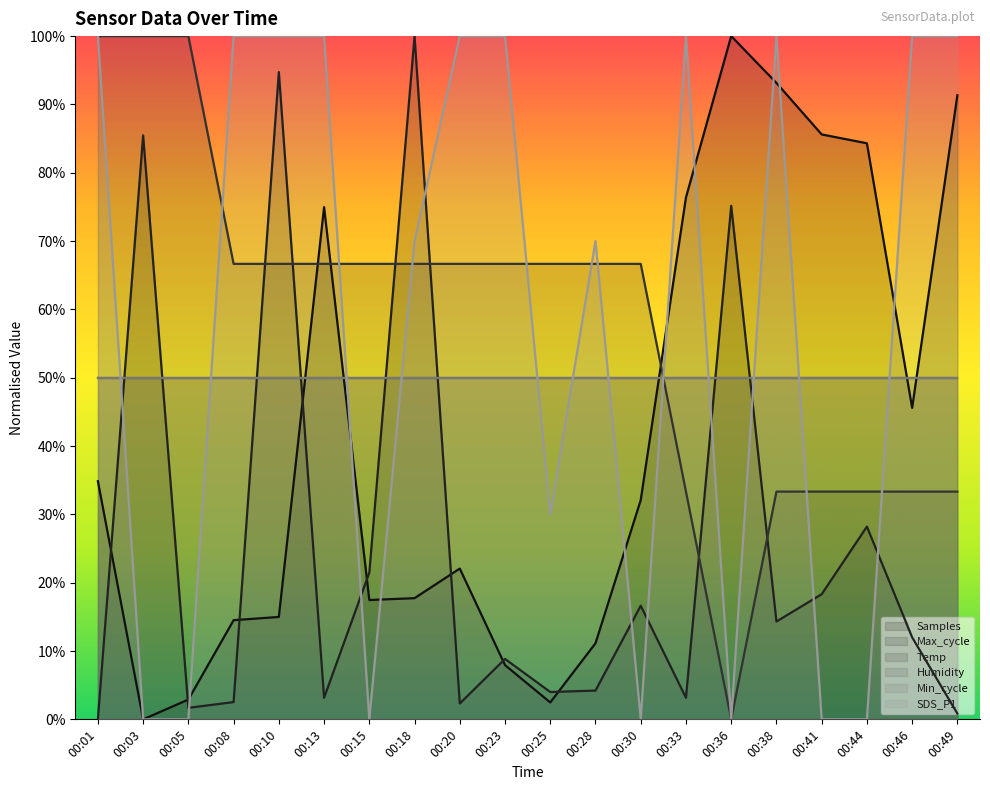

Which category has the highest value in the Temp series?

00:01